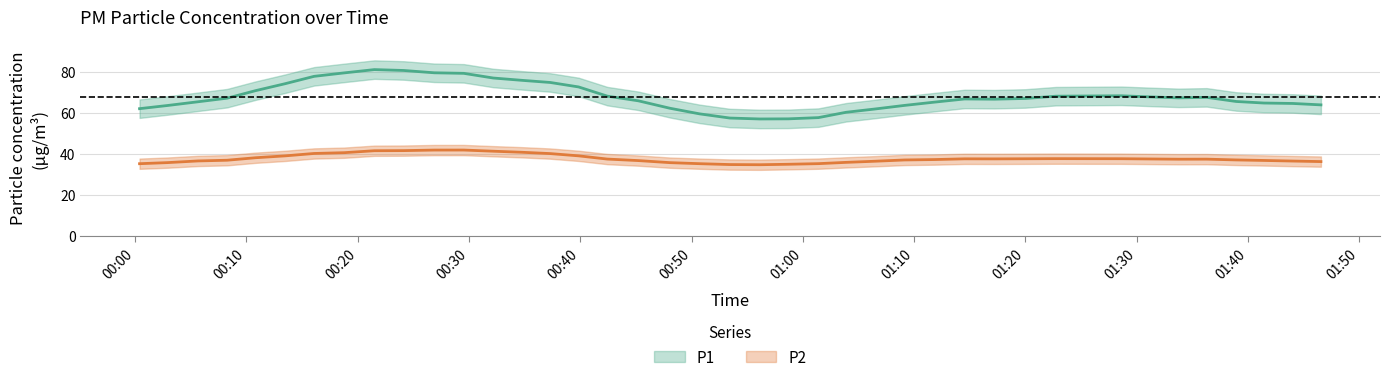

The P2 series shows 63.2 at 4. True or false?

False